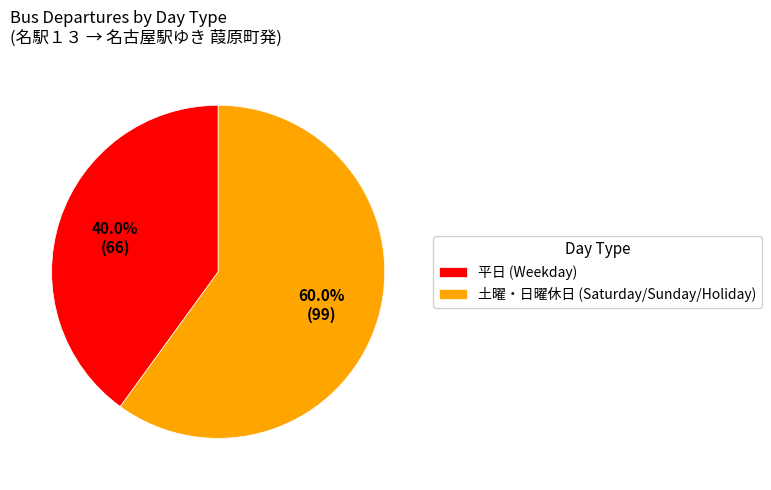

How much of the chart is everything except 平日 (Weekday)?

60.0%